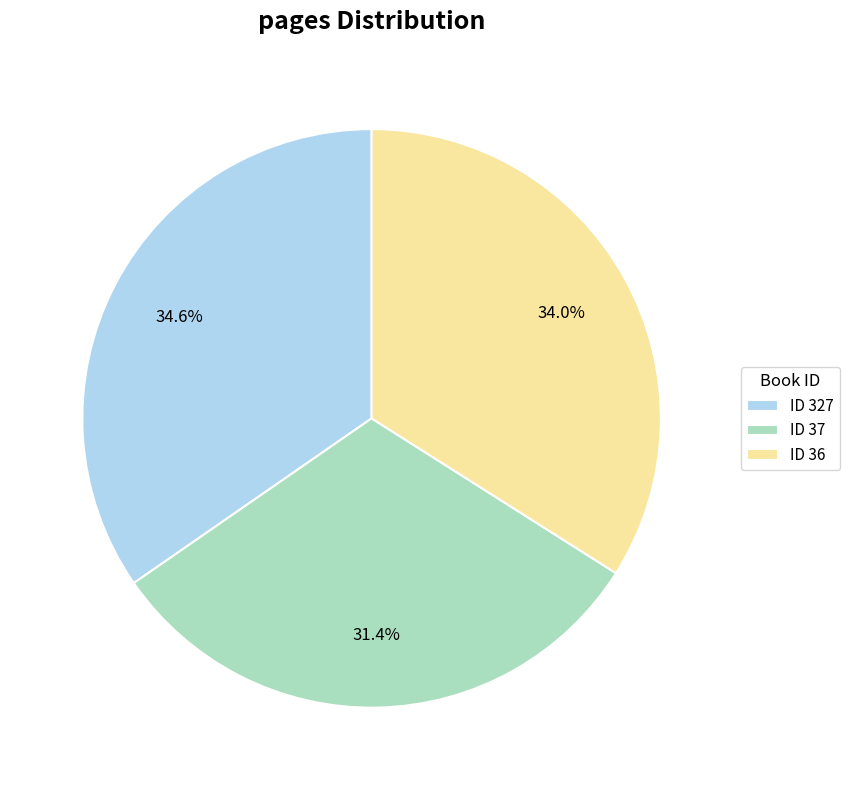

Approximately how many times larger is the value at ID 37 compared to ID 327?

0.9